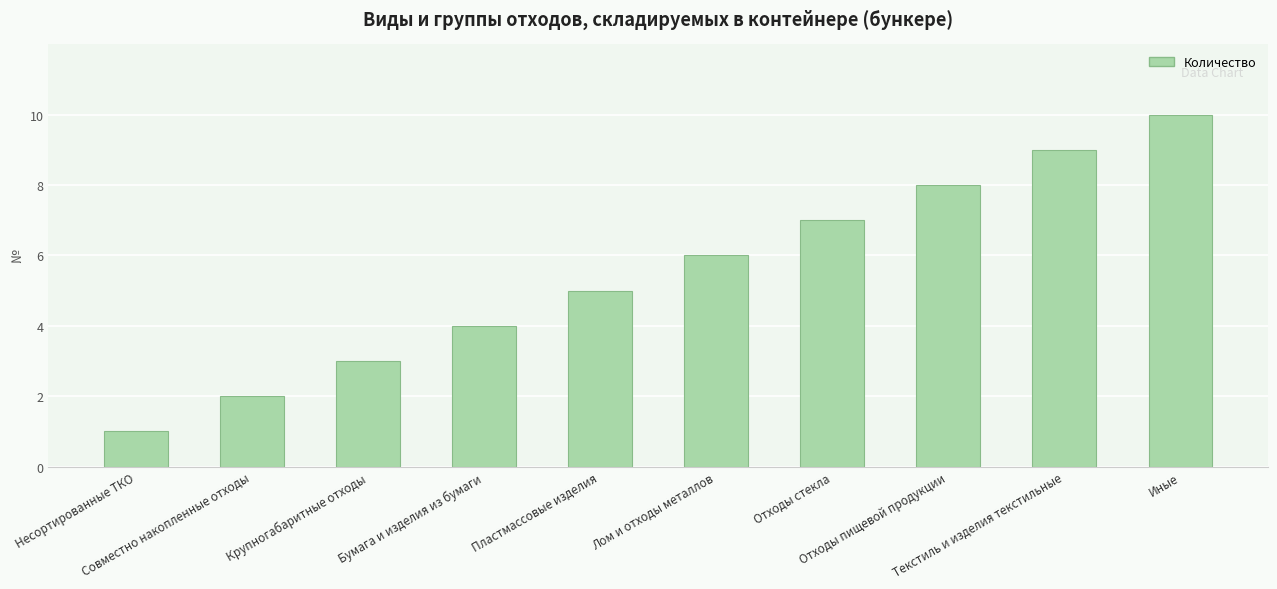

What is the sum of the values at Крупногабаритные отходы and Пластмассовые изделия?

8